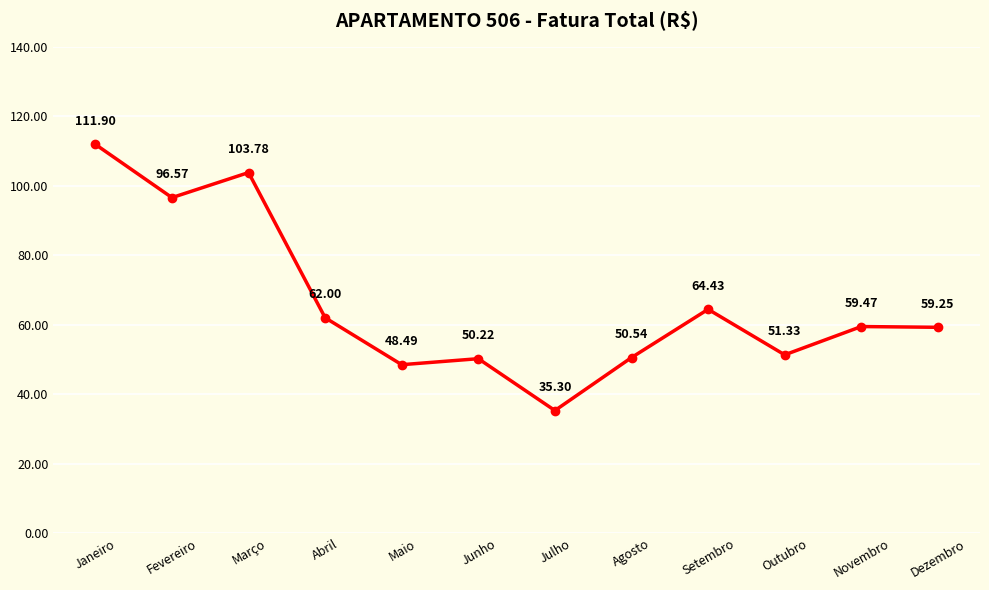

Where is the data nearest to the value 73?

Setembro